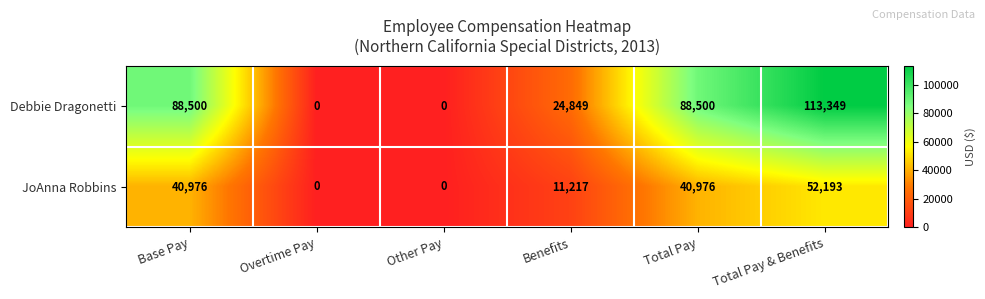

Reading left to right, what are all the values shown in this chart?

Debbie Dragonetti: 88500	0	0	24849	88500	113349
JoAnna Robbins: 40976	0	0	11217	40976	52193